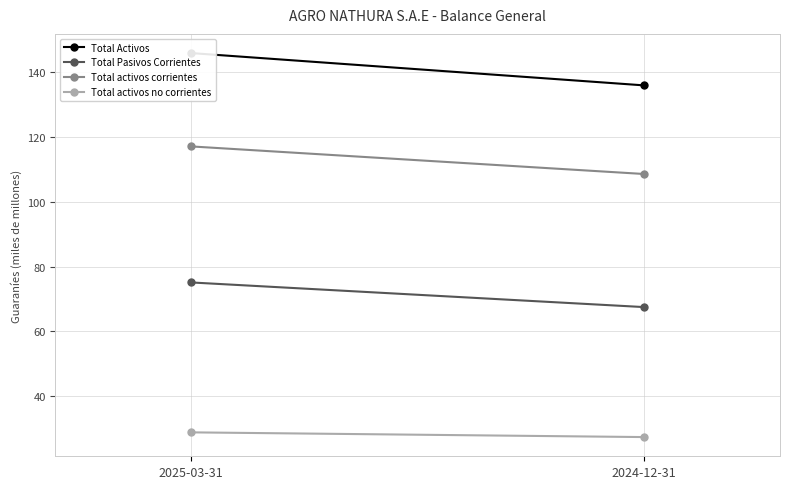

At 2025-03-31, list the series in order from largest to smallest.

Total Activos, Total activos corrientes, Total Pasivos Corrientes, Total activos no corrientes